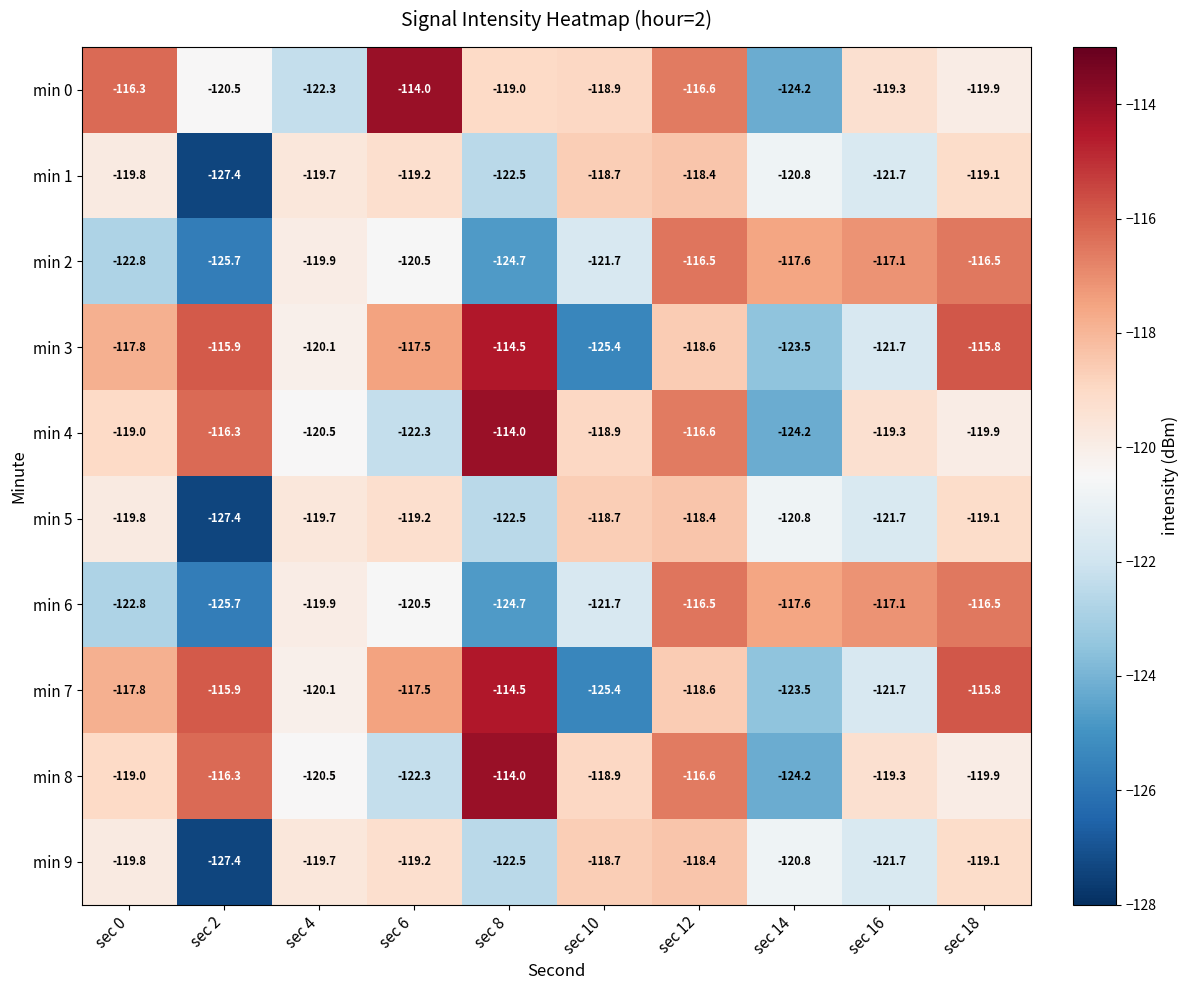

Is it true that min 7 equals -120.1 at sec 4?

True